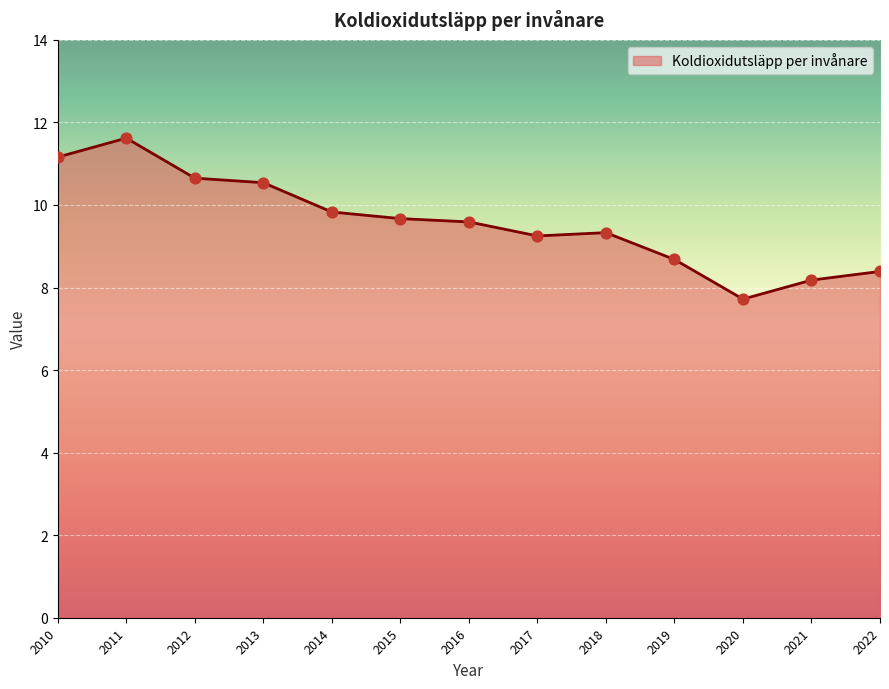

Which has a higher value, 2013 or 2011?

2011